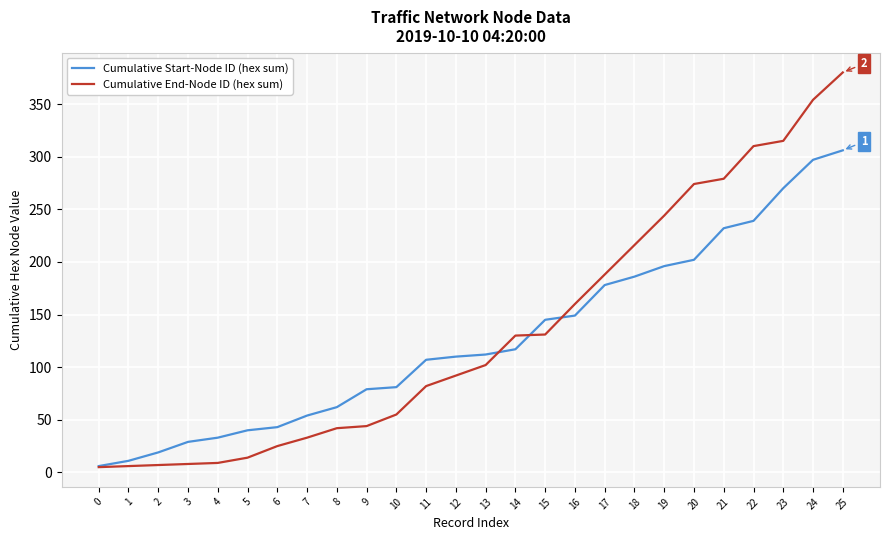

True or false: Cumulative Start-Node ID (hex sum) has a value of 76 at 7.

False